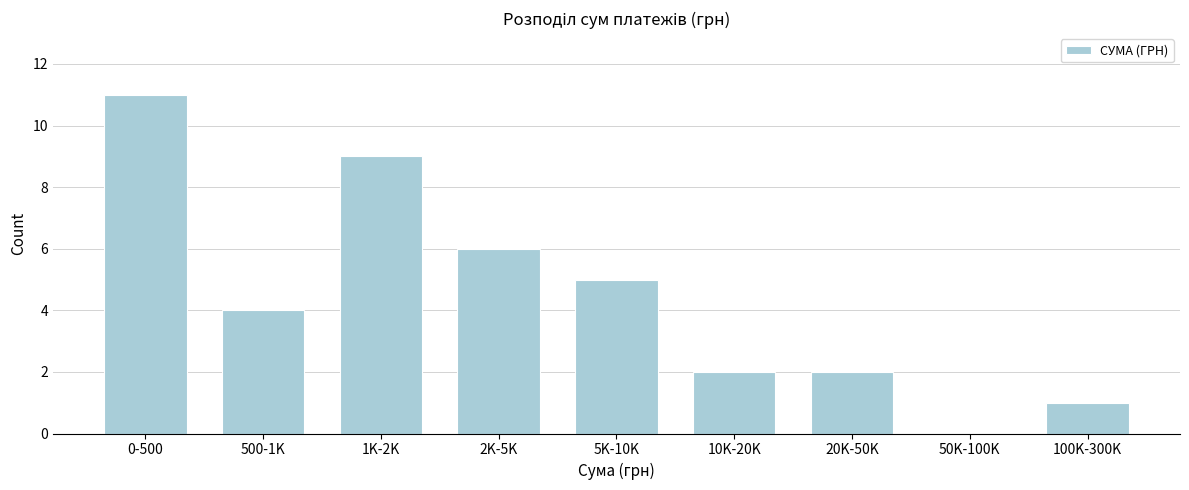

Reading left to right, list all the values displayed in this chart.

0-500=11	500-1K=4	1K-2K=9	2K-5K=6	5K-10K=5	10K-20K=2	20K-50K=2	50K-100K=0	100K-300K=1